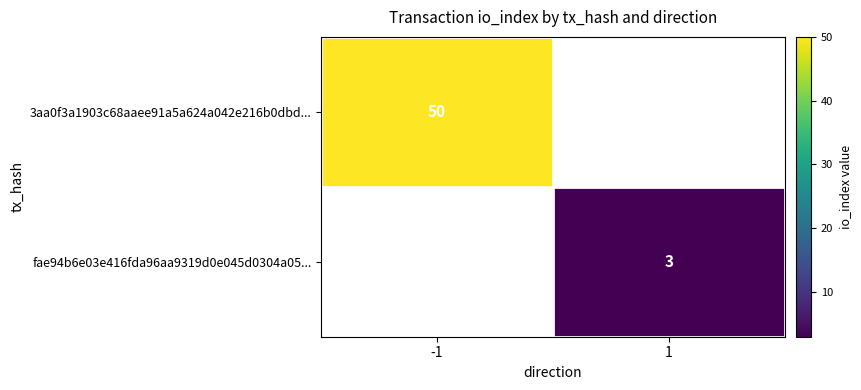

The value of fae94b6e03e416fda96aa9319d0e045d0304a05... at 1 is 4. True or false?

False